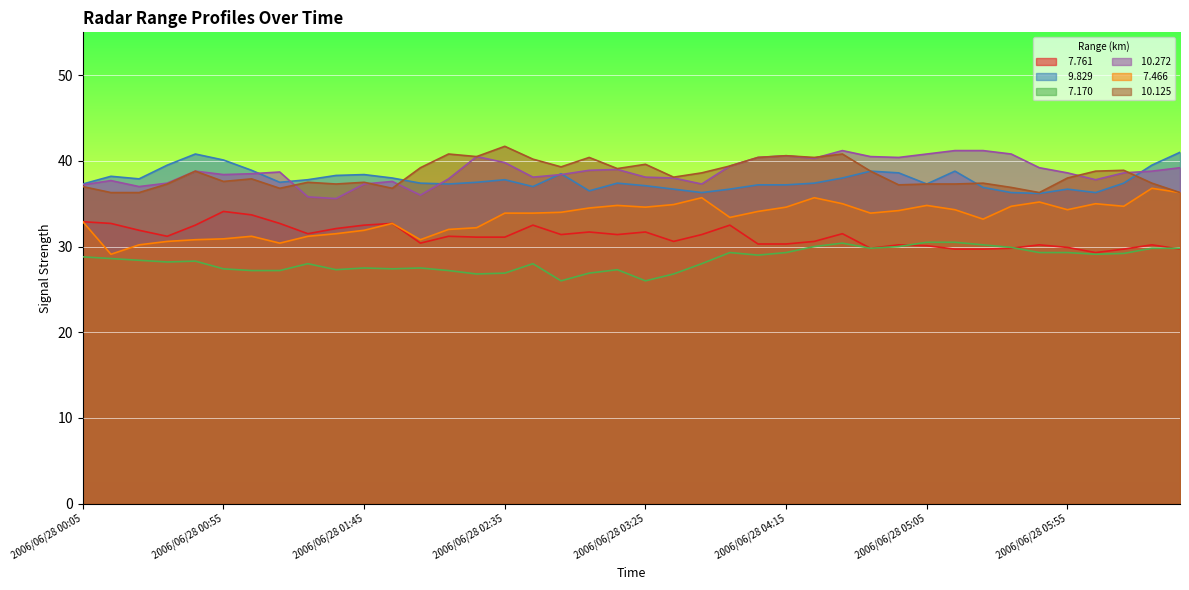

Between 2006/06/28 04:45 and 2006/06/28 06:35, which series saw the biggest shift?

 10.125